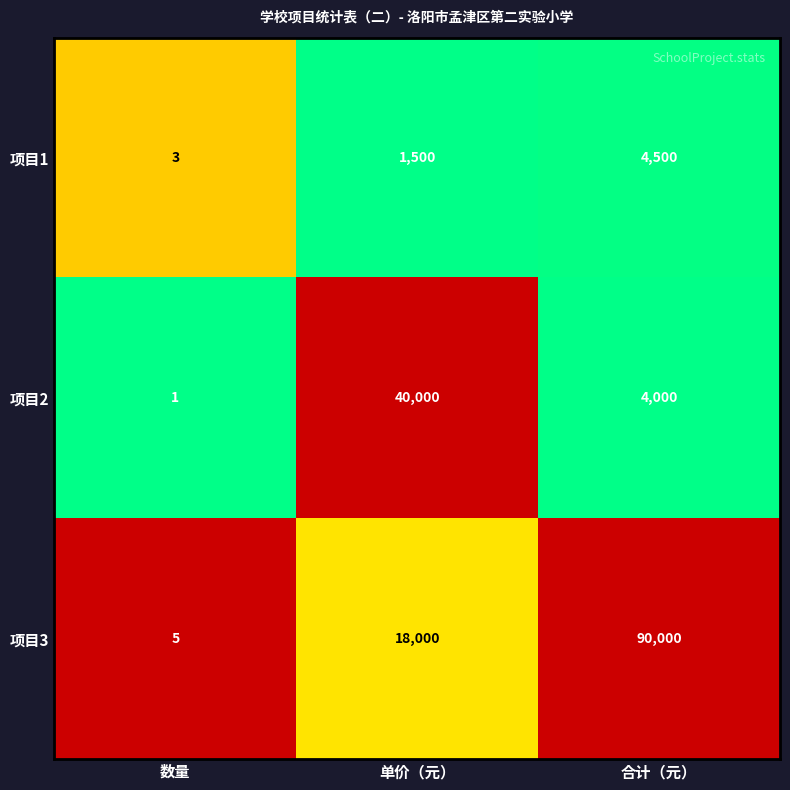

Which series changed the most between 数量 and 合计（元）?

项目3